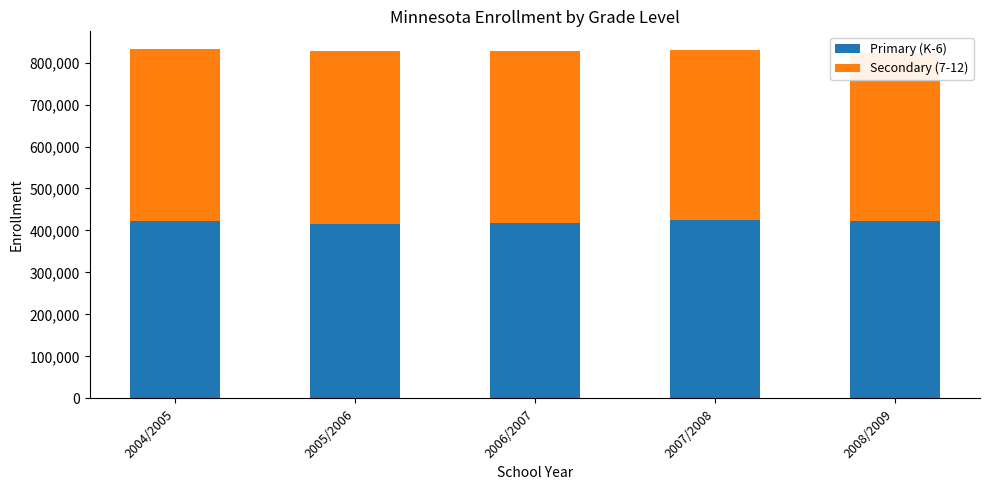

At which category is the sum across all series the highest?

2004/2005